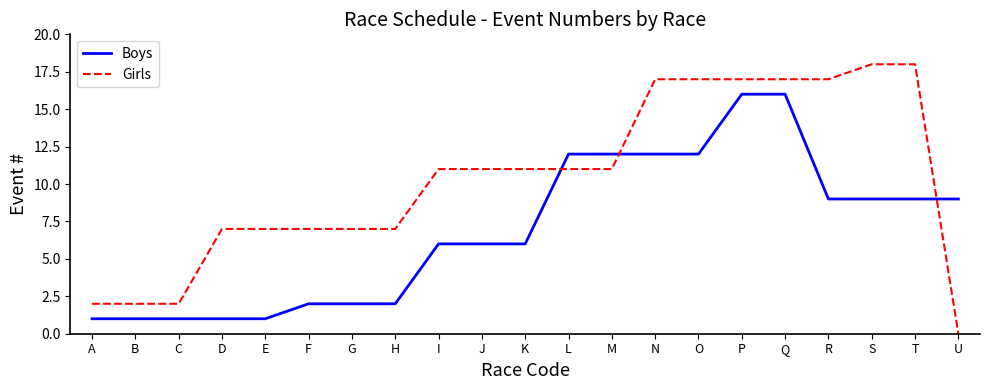

What are all the series names shown in the legend?

Boys, Girls